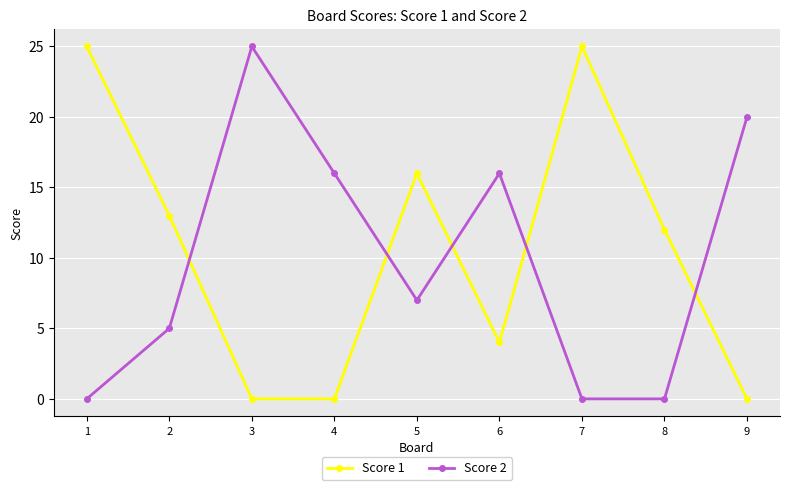

What is the highest value of the Score 1 series?

25